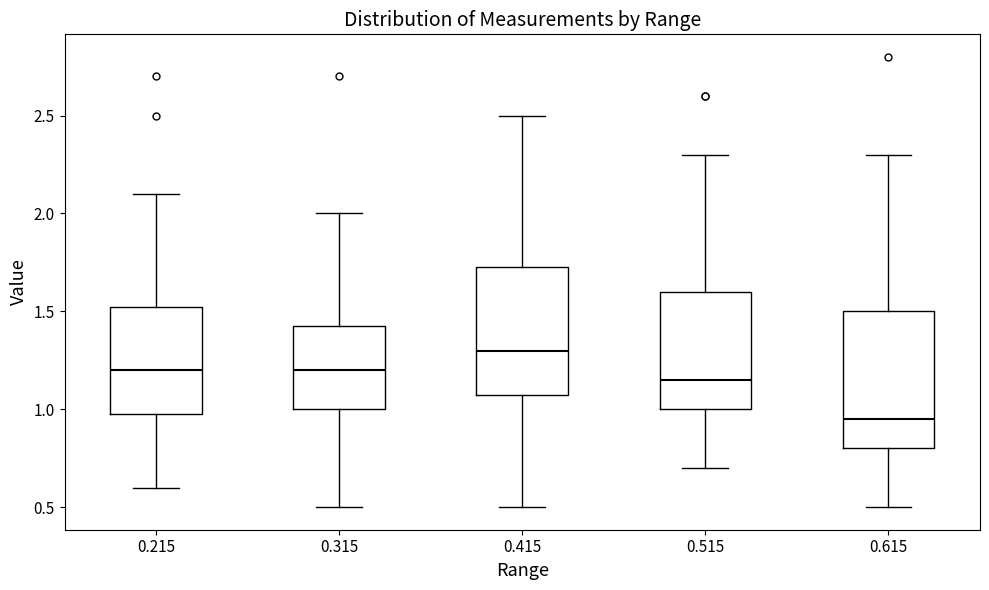

Reading left to right, read every box against the y-axis: the position of its median line, the range the box covers, and the ends of its whiskers. The values are not printed on the chart, so give them approximately, as read against the axis.

0.215: median 1.20, box 1.00 to 1.55, whiskers 0.60 to 2.10
0.315: median 1.20, box 1.00 to 1.45, whiskers 0.50 to 2.00
0.415: median 1.30, box 1.10 to 1.75, whiskers 0.50 to 2.50
0.515: median 1.15, box 1.00 to 1.60, whiskers 0.70 to 2.30
0.615: median 0.95, box 0.80 to 1.50, whiskers 0.50 to 2.30